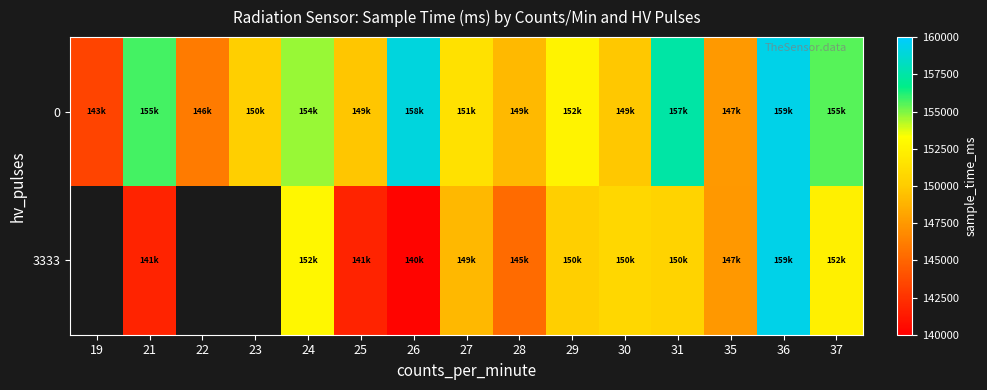

How many 3333 values are between 141777 and 150711?

7